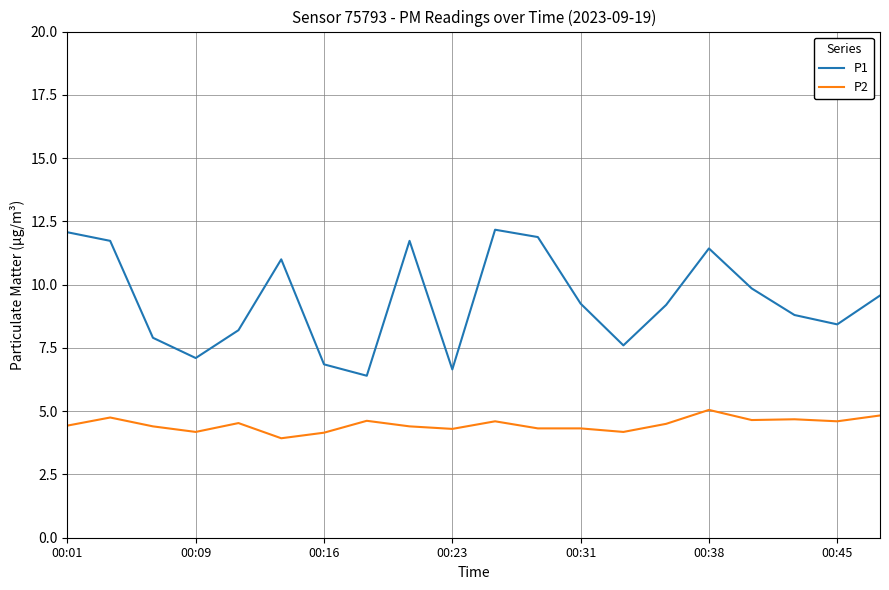

Rank the series by their maximum value, from highest to lowest.

P1, P2